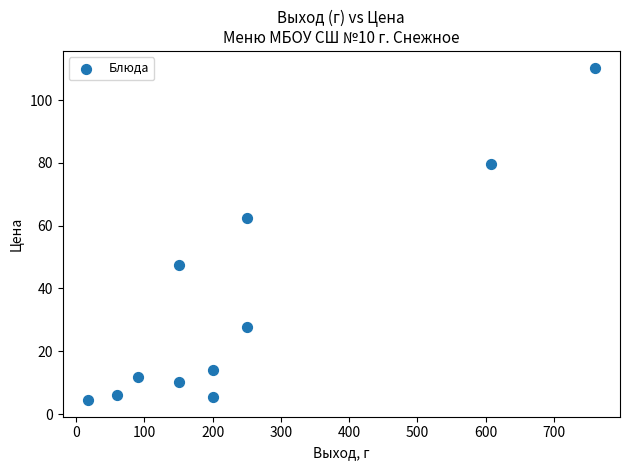

What is the range of X values (max minus min)?

743.0